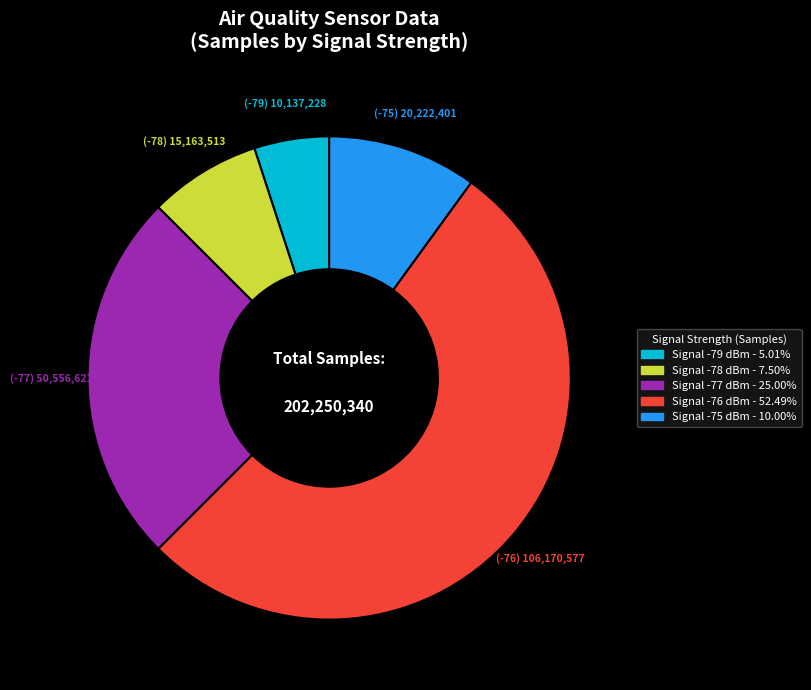

Does any single category account for the majority?

Yes